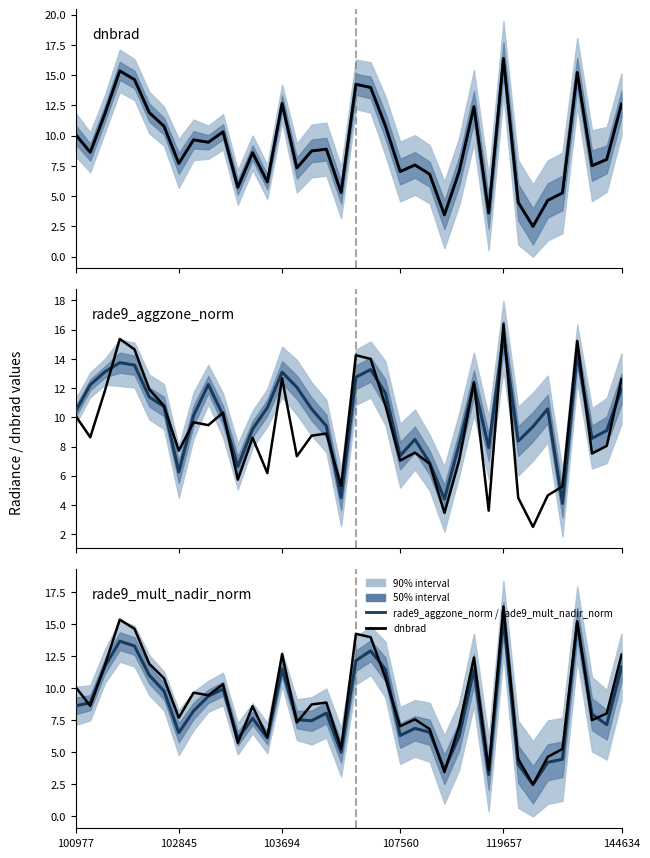

Which series ends up on top after the final intersection of dnbrad and rade9_mult_nadir_norm?

dnbrad